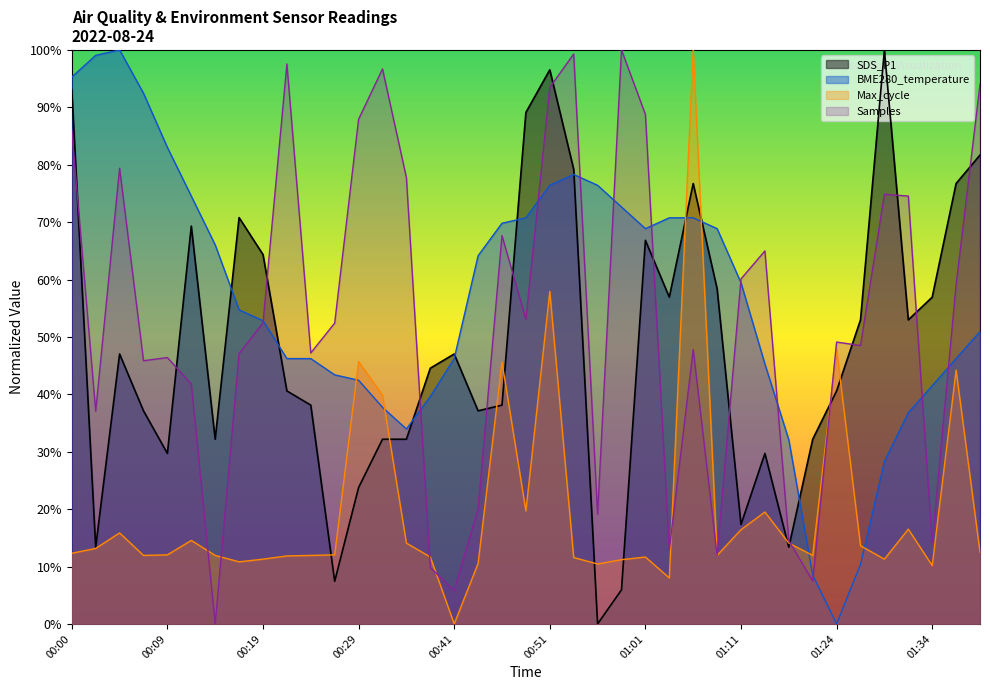

Does the chart display data point markers on the line(s)?

No